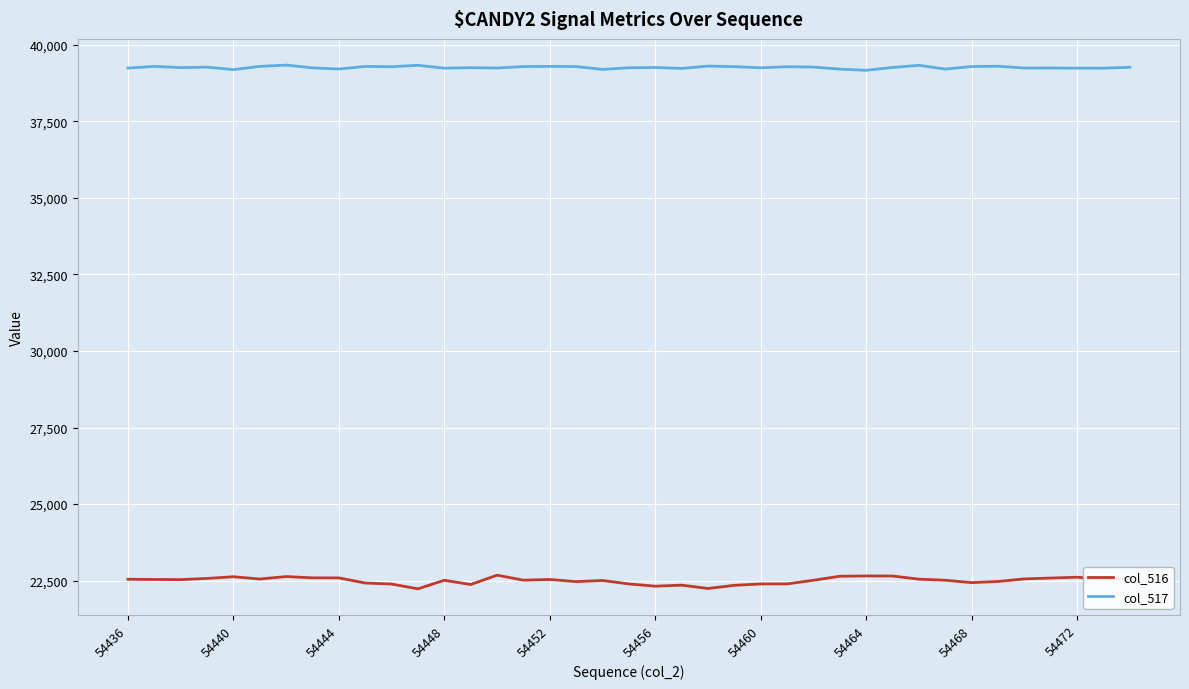

What is the greatest value displayed?

39336